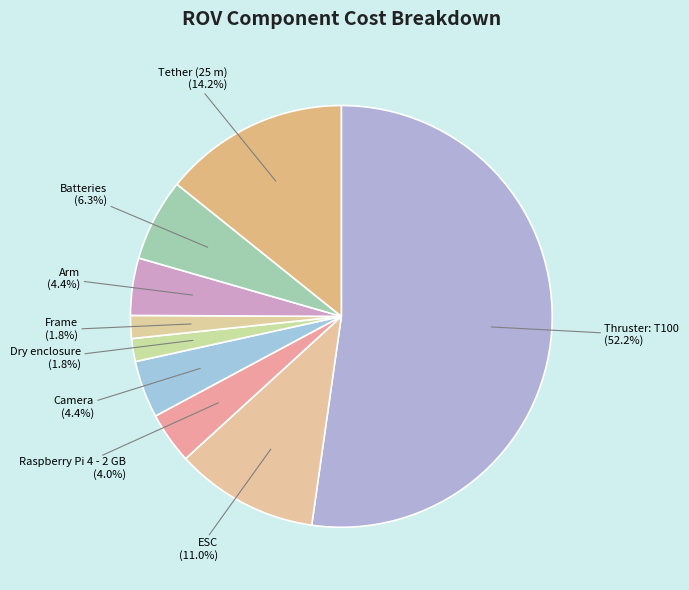

To the nearest percent, what is the combined percentage of Arm and Camera?

9%